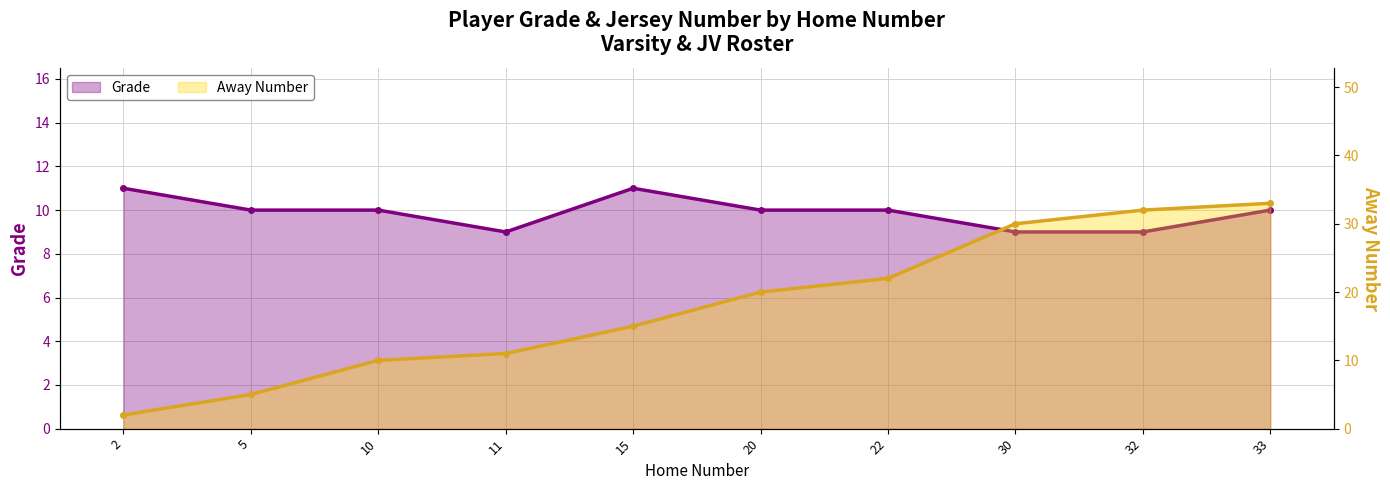

What is the average value of the Grade series?

10